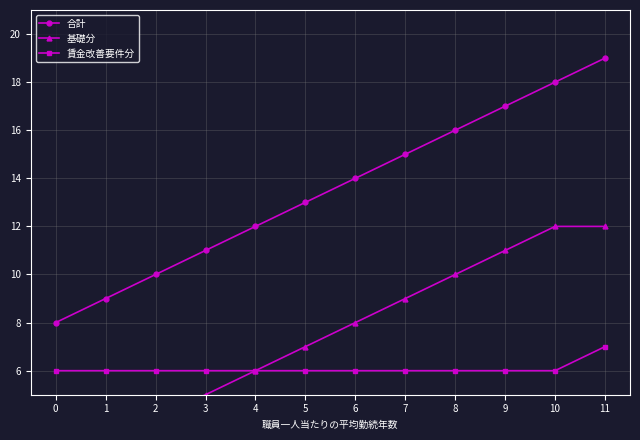

Where is 合計 nearest to the value 13?

5